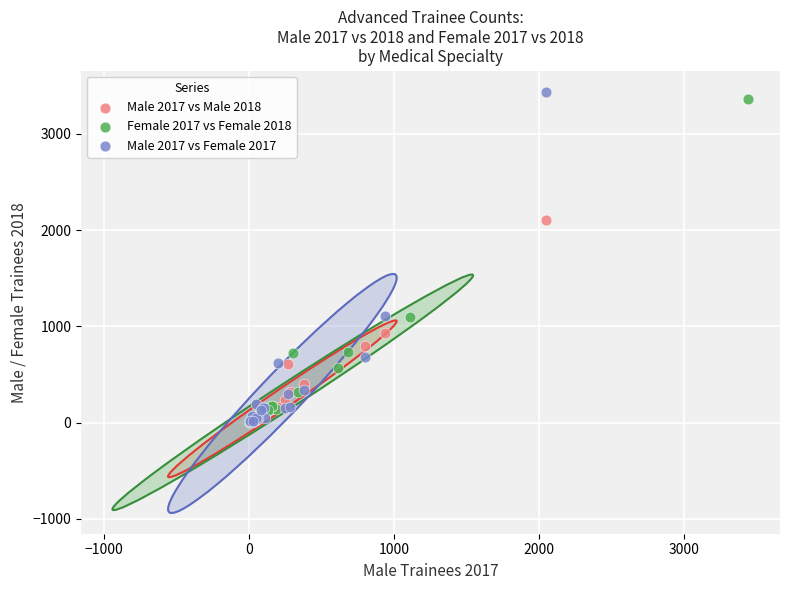

Which series reaches the maximum Y coordinate?

Male 2017 vs Female 2017